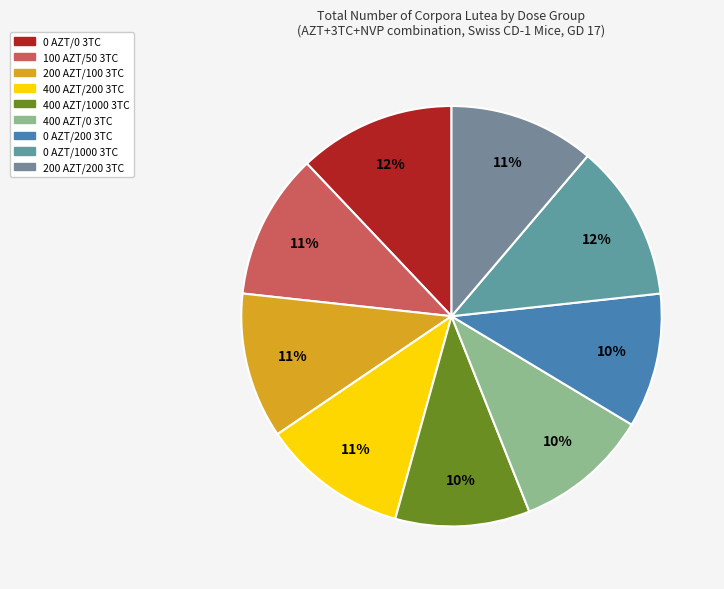

What portion of the pie excludes 0 AZT/1000 3TC?

87.9%